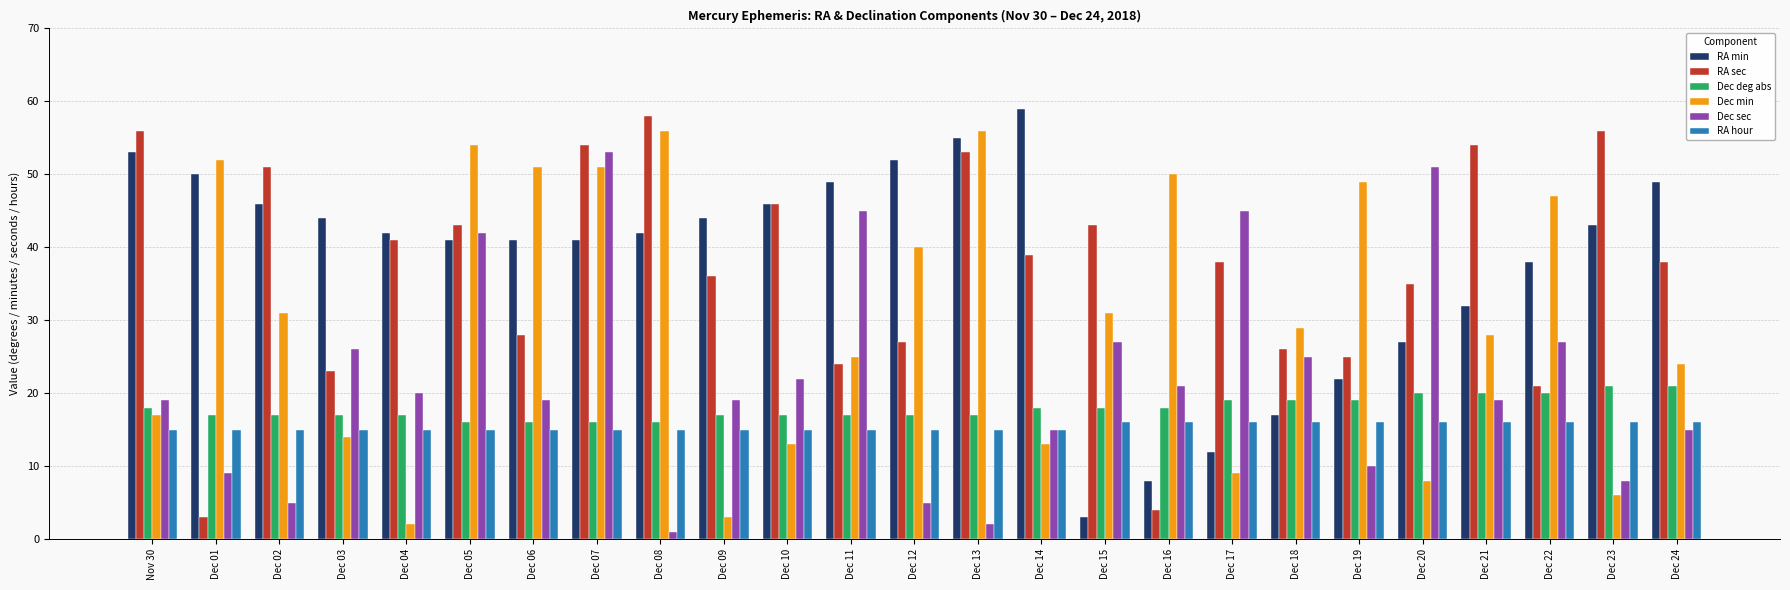

True or false: Dec sec has a value of 19 at Dec 06.

True